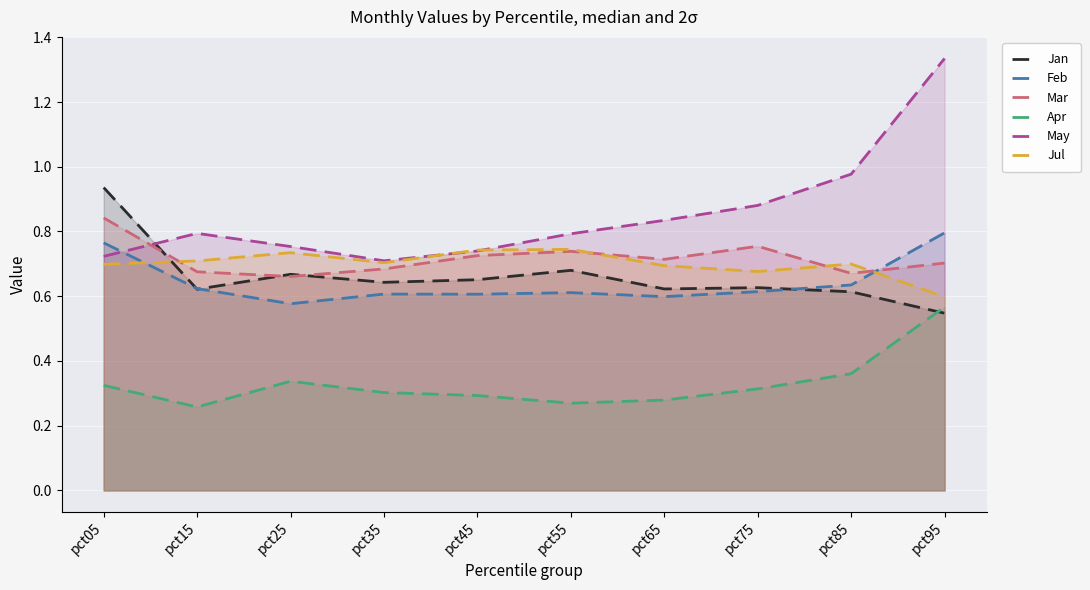

The Mar series shows 1.1 at pct15. True or false?

False